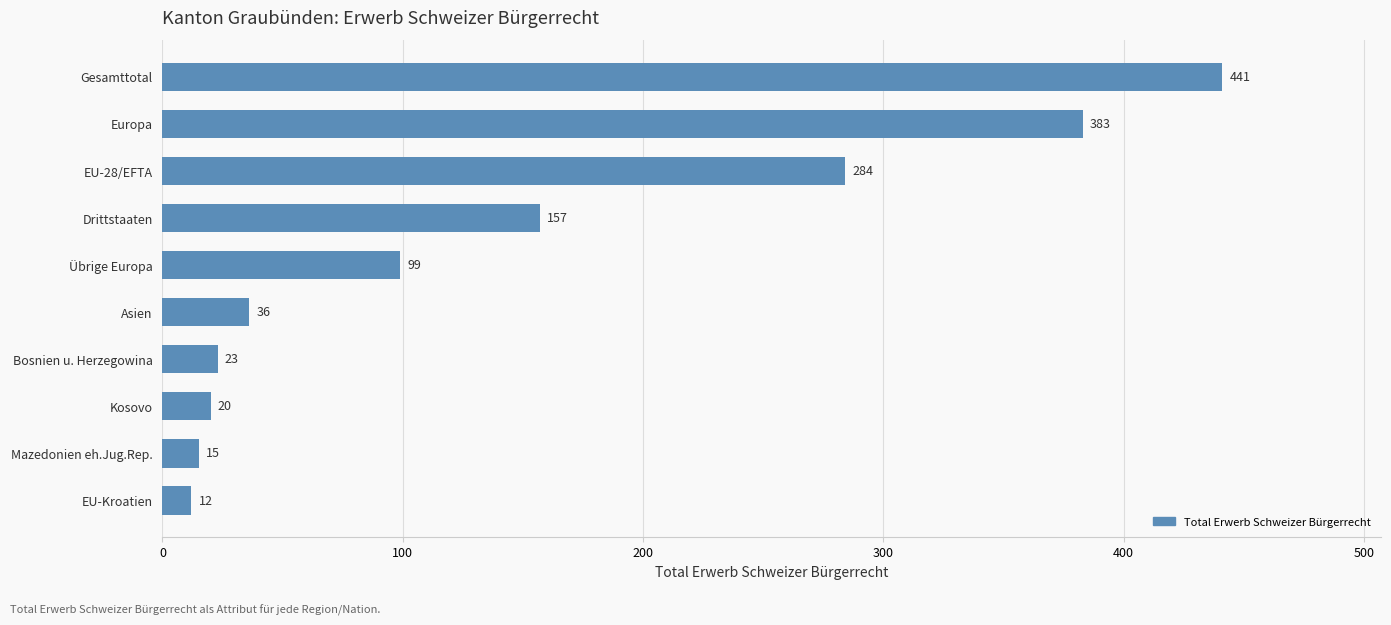

The value at EU-28/EFTA is 284. True or false?

True